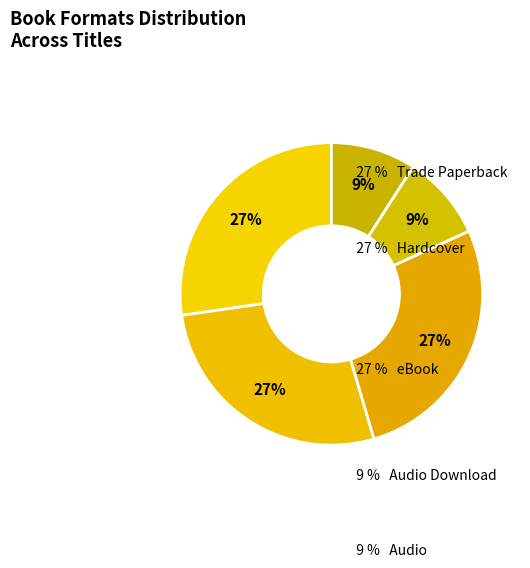

How many segments does this pie chart have?

5